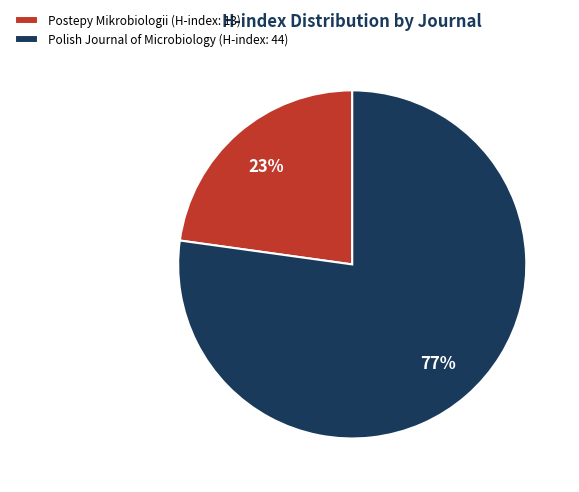

What is the ratio of the value at Postepy Mikrobiologii (H-index: 13) to the value at Polish Journal of Microbiology (H-index: 44)?

0.3